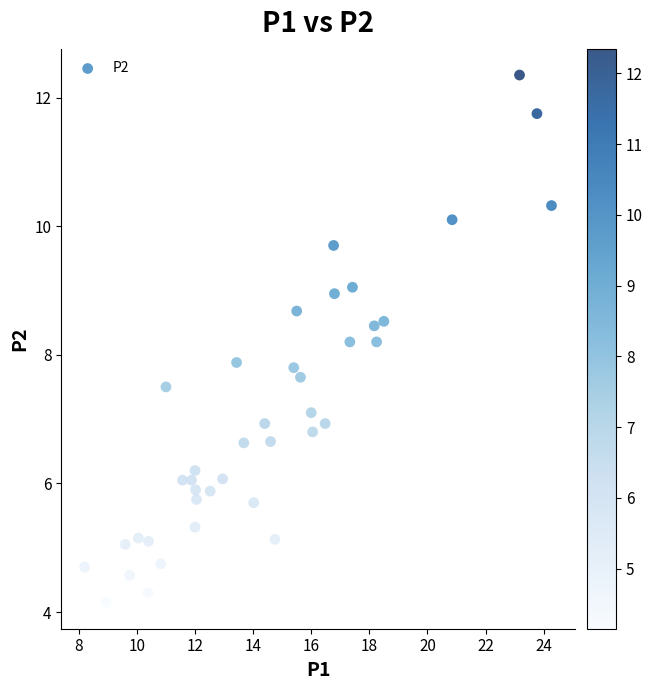

What is the range of Y values (max minus min)?

8.2